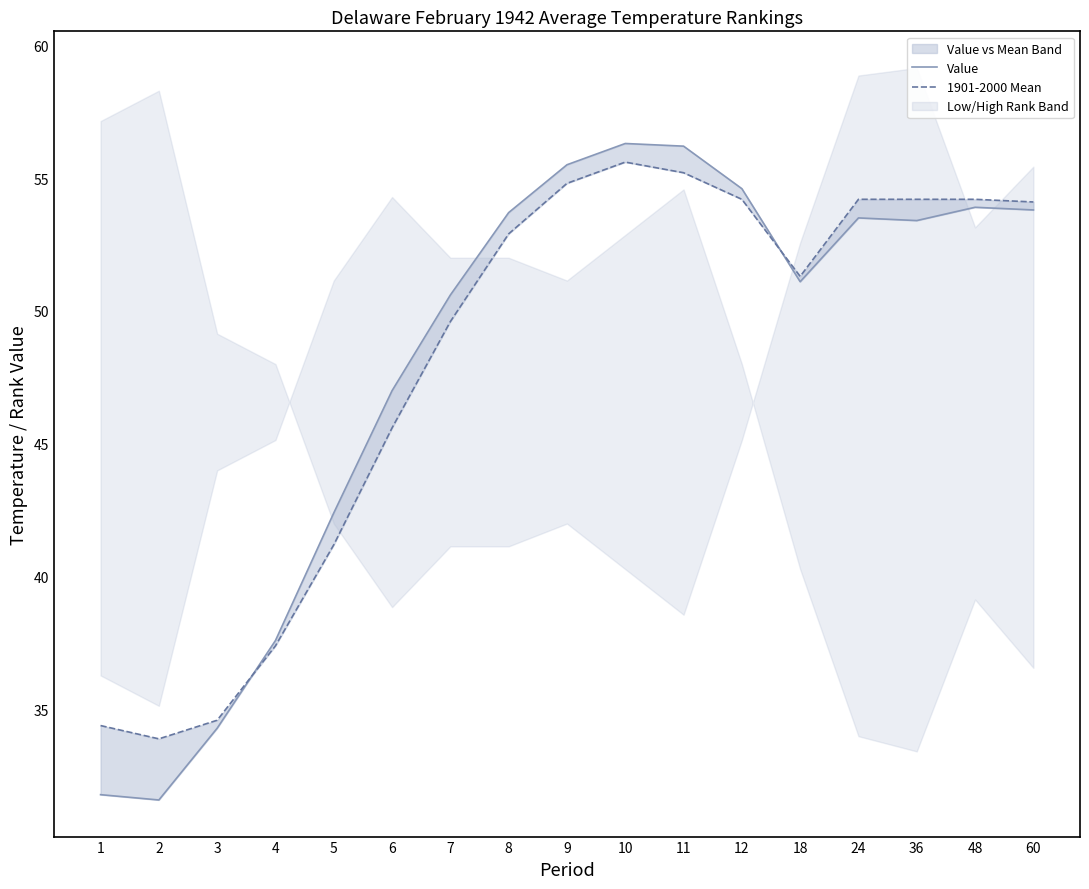

What is the sum of all Value values?

817.3